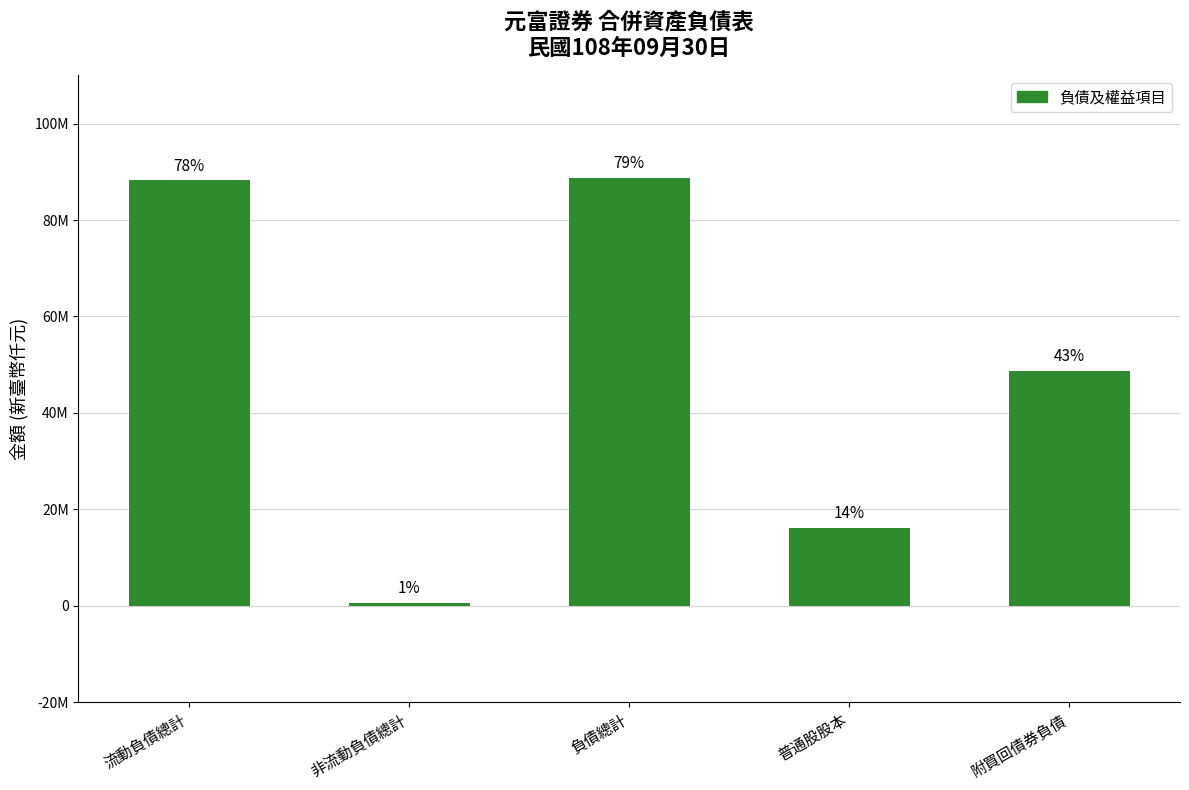

Are the bars horizontal?

No